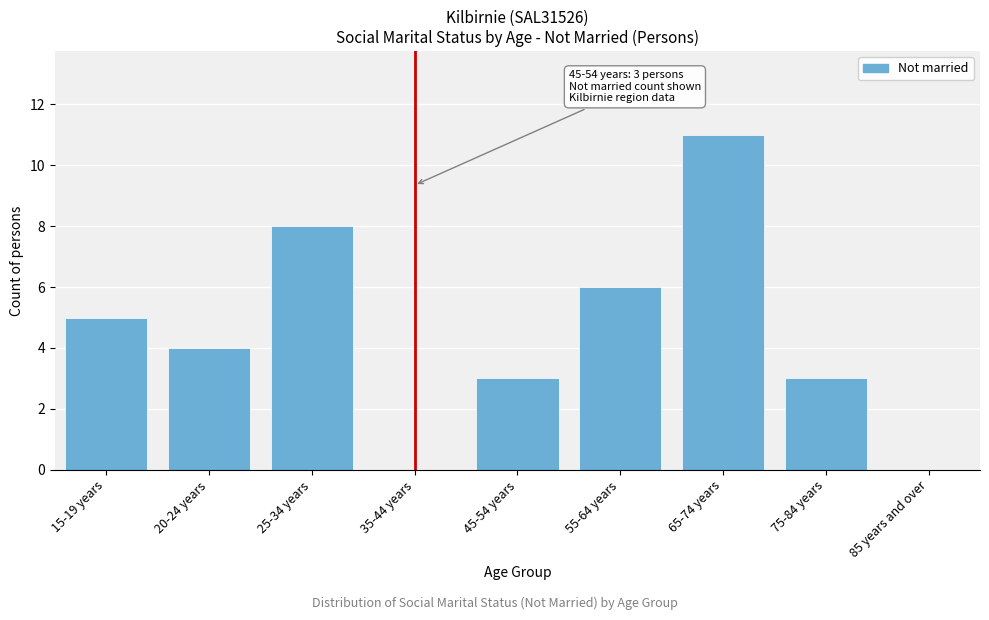

Reading left to right, list all the values displayed in this chart.

15-19 years=5	20-24 years=4	25-34 years=8	35-44 years=0	45-54 years=3	55-64 years=6	65-74 years=11	75-84 years=3	85 years and over=0